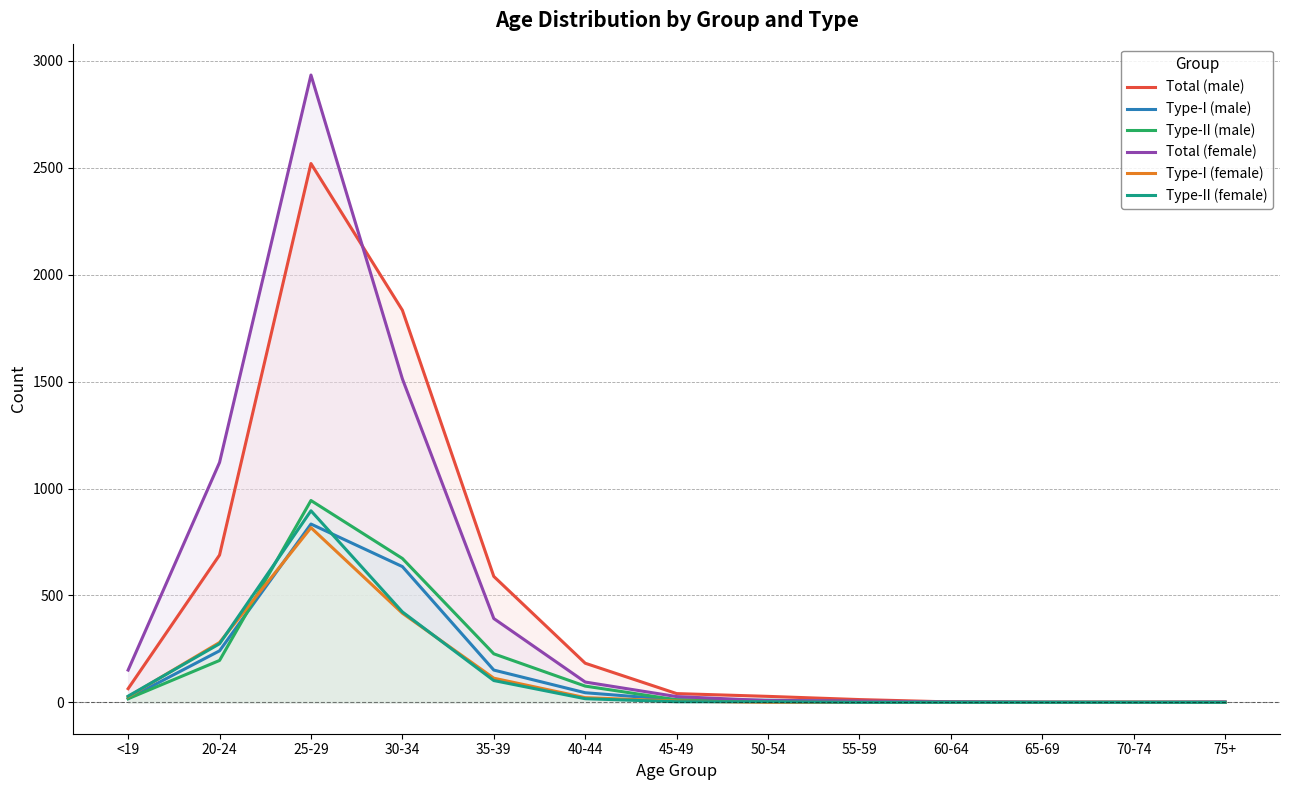

True or false: Total (male) has more than 0 points higher than both neighbors.

True